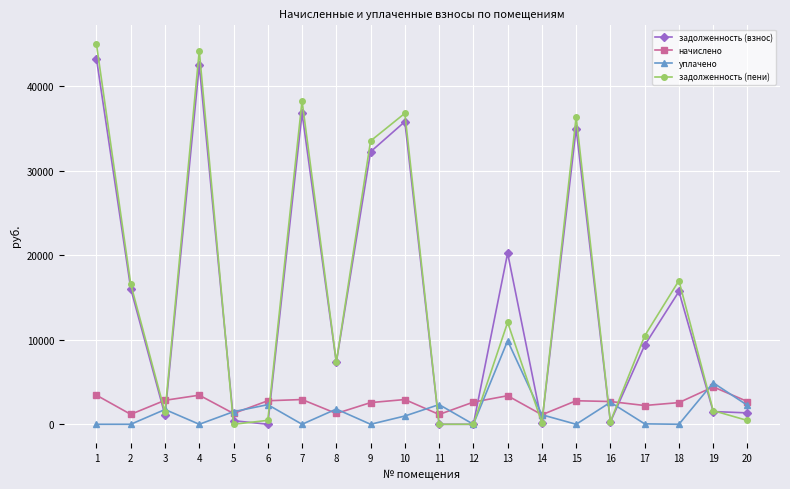

True or false: начислено and задолженность (взнос) intersect in this chart.

True